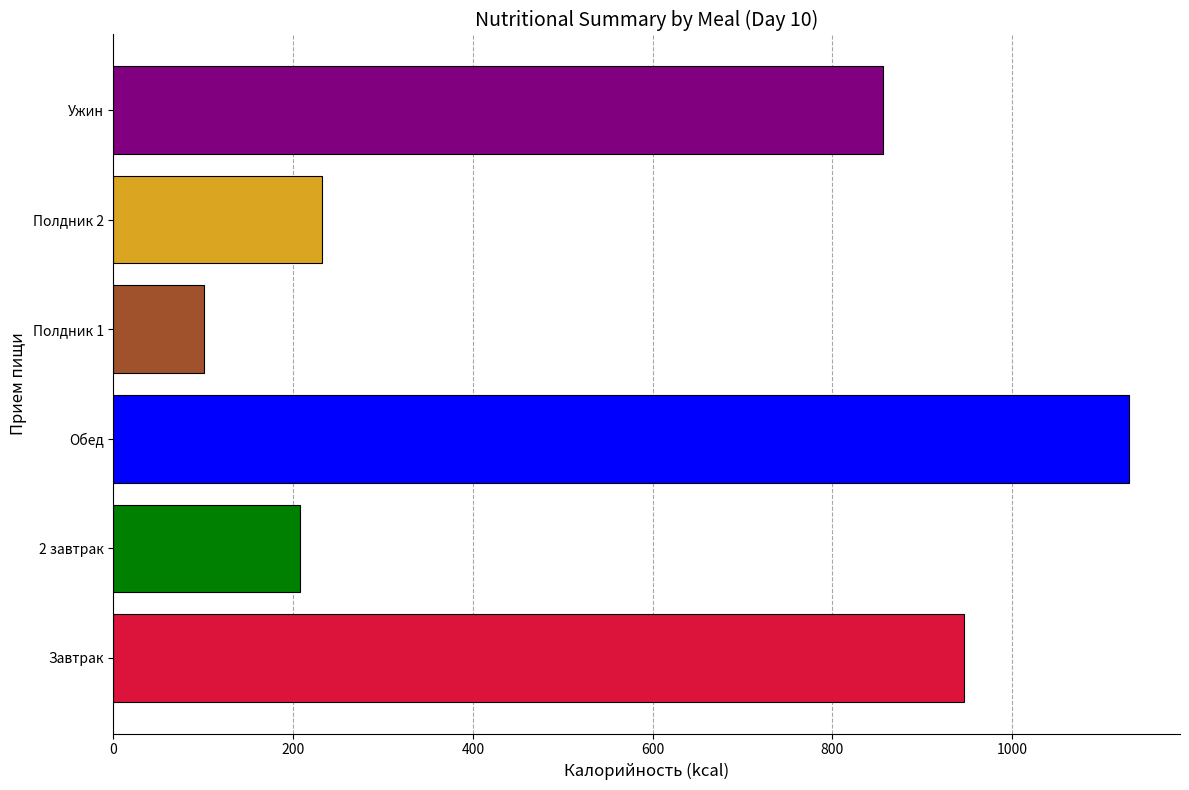

Is it true that the value at Полдник 1 is 100.5?

True